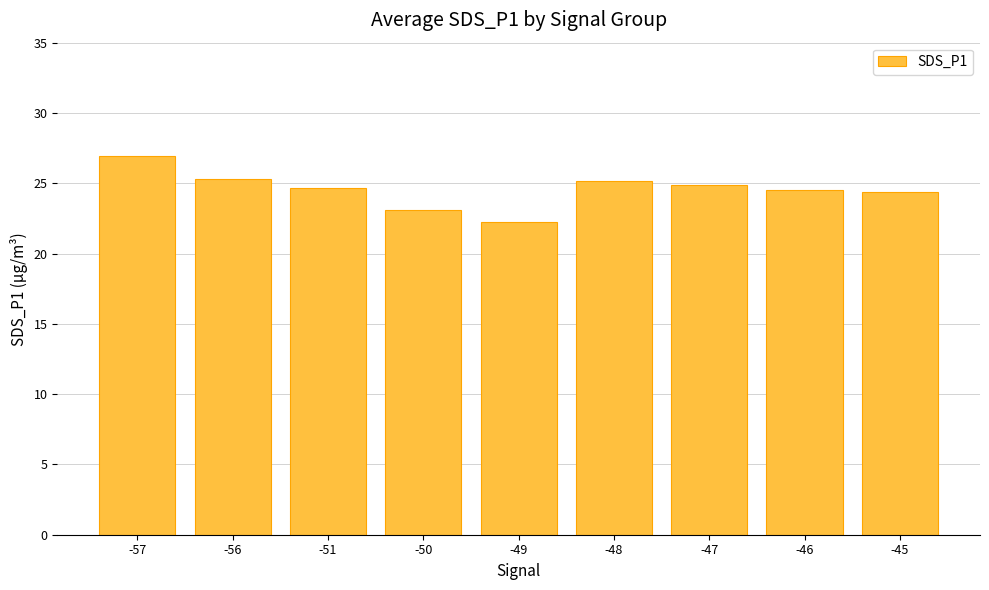

What is the average value?

24.6